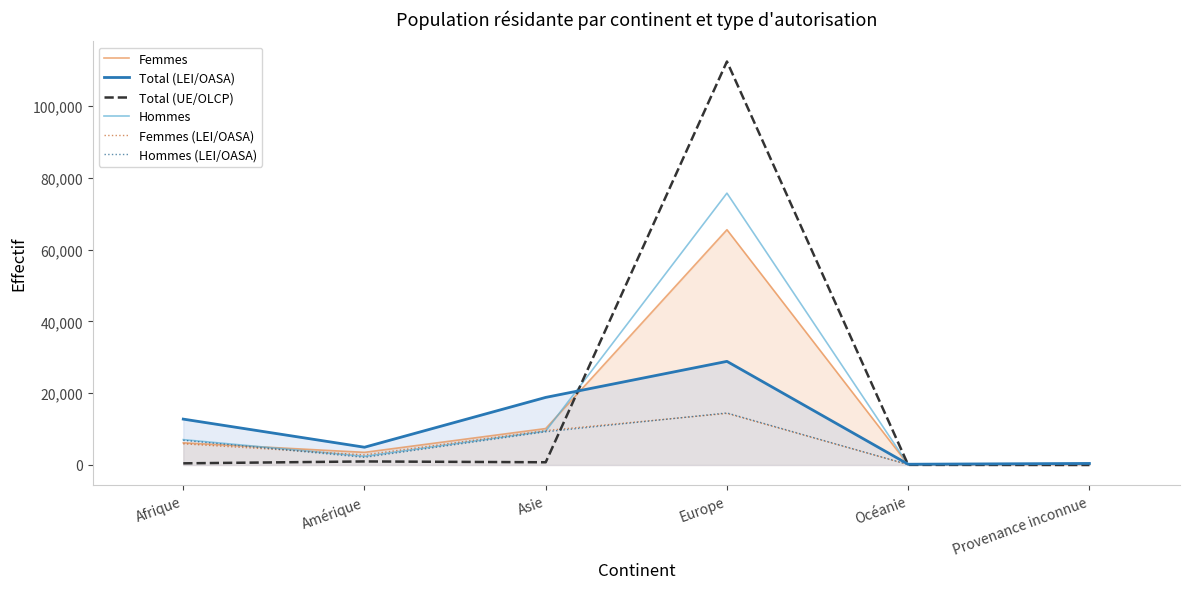

What is the label of the 4th point from the left?

Europe